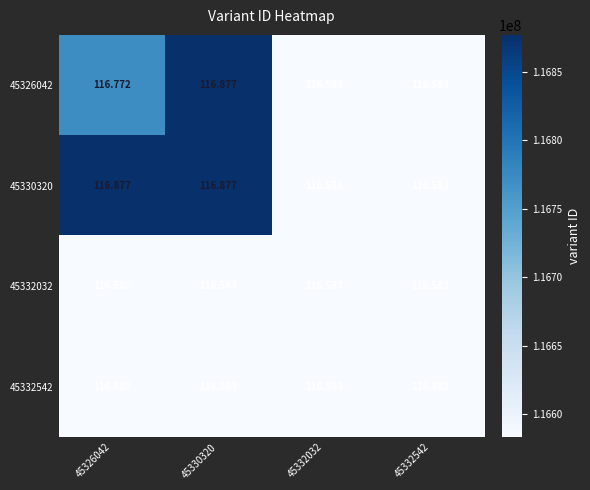

Reading left to right, transcribe all the data shown in this chart.

45326042: 45326042=117	45330320=117	45332032=117	45332542=117
45330320: 45326042=117	45330320=117	45332032=117	45332542=117
45332032: 45326042=117	45330320=117	45332032=117	45332542=117
45332542: 45326042=117	45330320=117	45332032=117	45332542=117